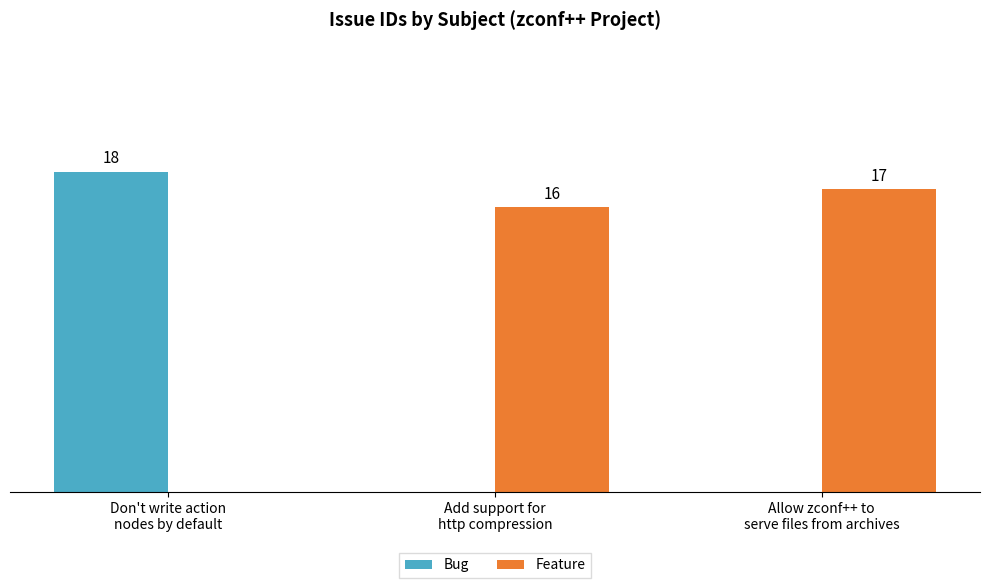

Which series has the largest total across all categories?

Feature